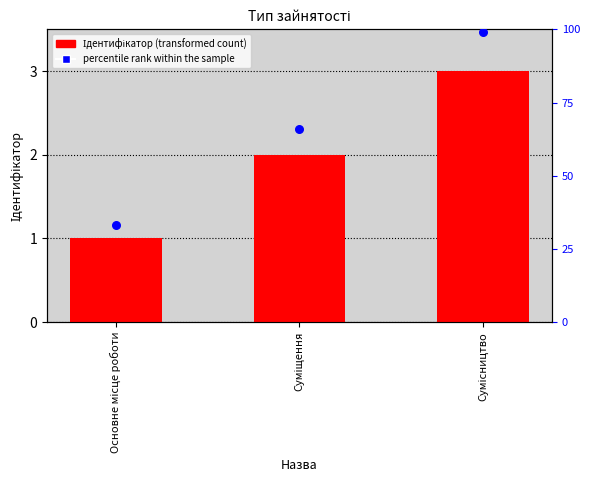

Which series contains the highest Y value?

percentile rank within the sample